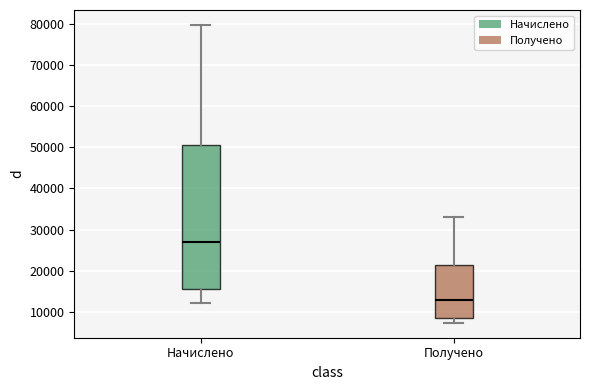

Reading left to right, transcribe this box plot: for each box, give where its median line is, the range the box spans, and where its two whiskers end, as read against the y-axis. The values are not printed on the chart, so give them approximately, as read against the axis.

Начислено: median 27000, box 16000 to 50000, whiskers 12000 to 80000
Получено: median 13000, box 9000 to 21000, whiskers 7000 to 33000